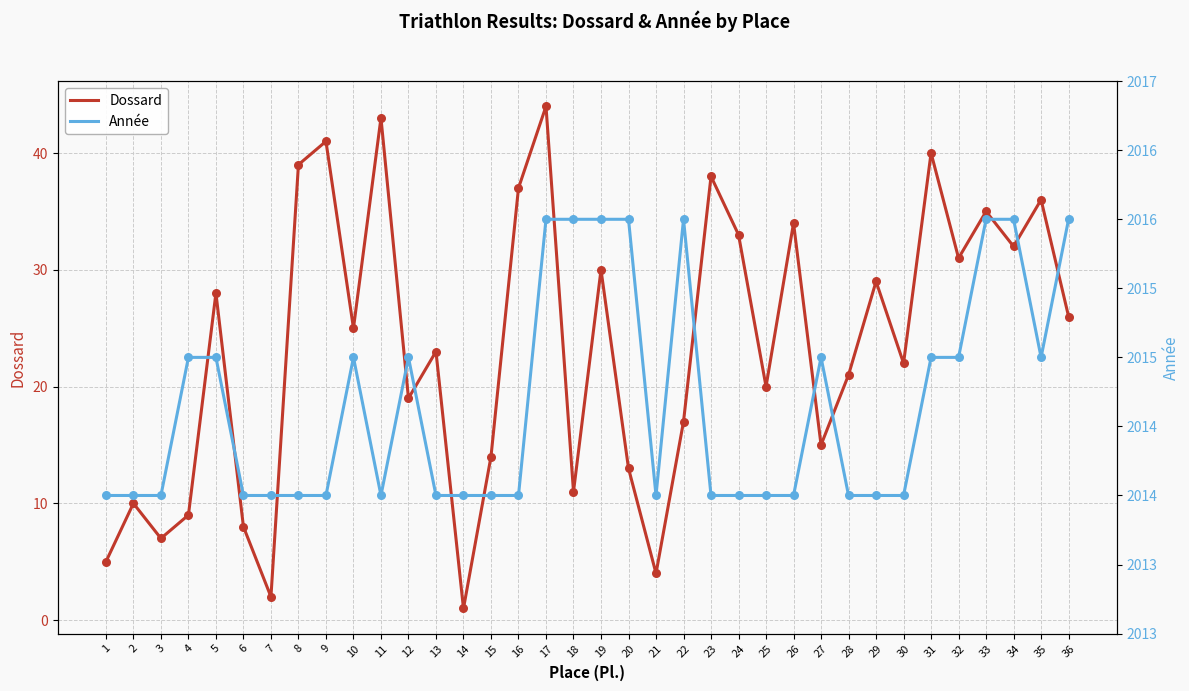

At which category is the sum across all series the highest?

17